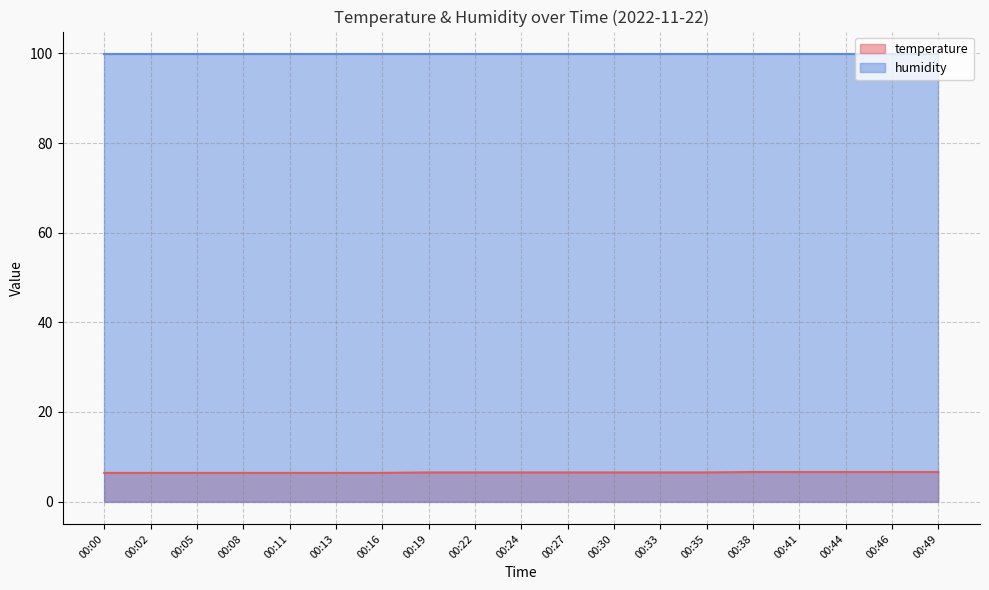

What is the value of the 6th point from the left?

6.4